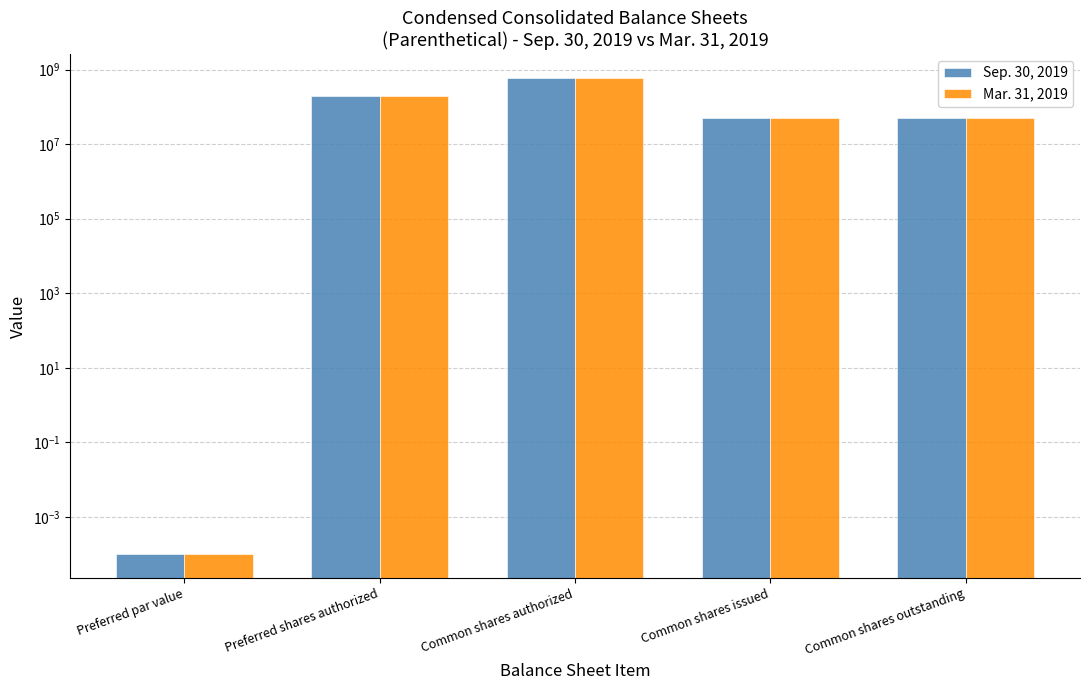

What is the sum of all Mar. 31, 2019 values?

901050000.0